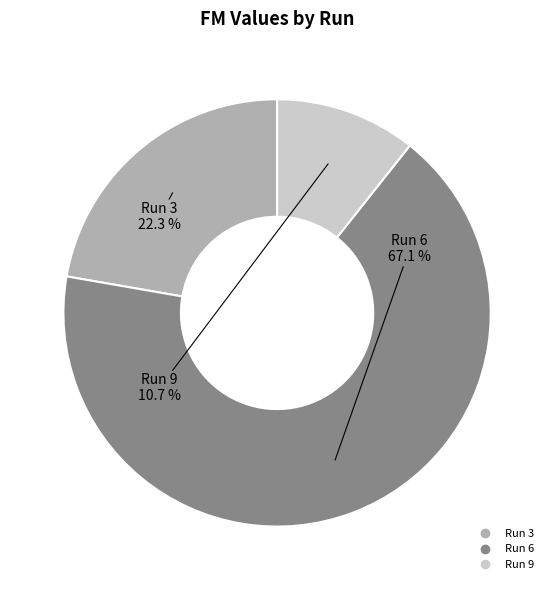

The Run 6 slice represents 67% of the pie. True or false?

True